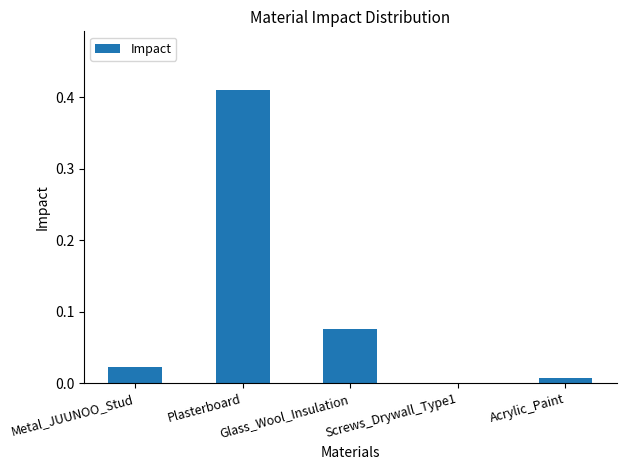

What is the sum of all values?

0.5